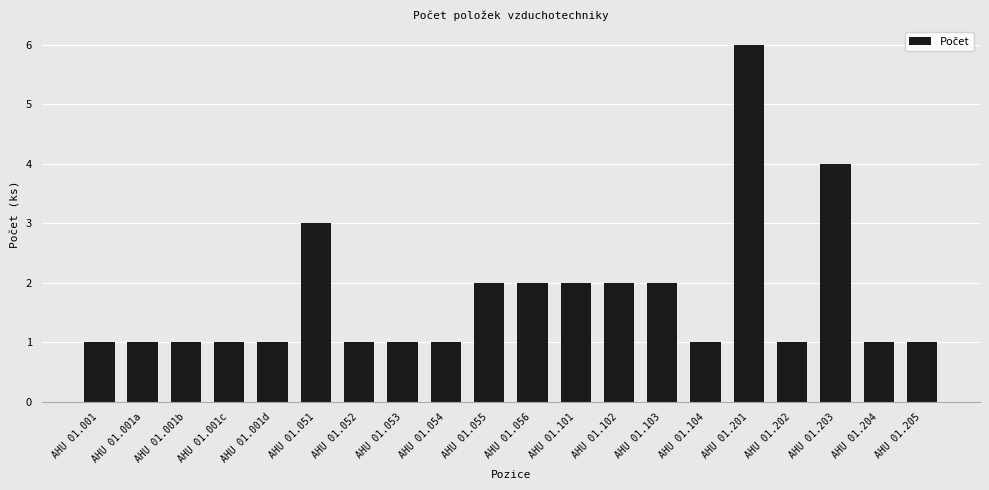

At which category does the chart reach its peak across all series?

AHU 01.201